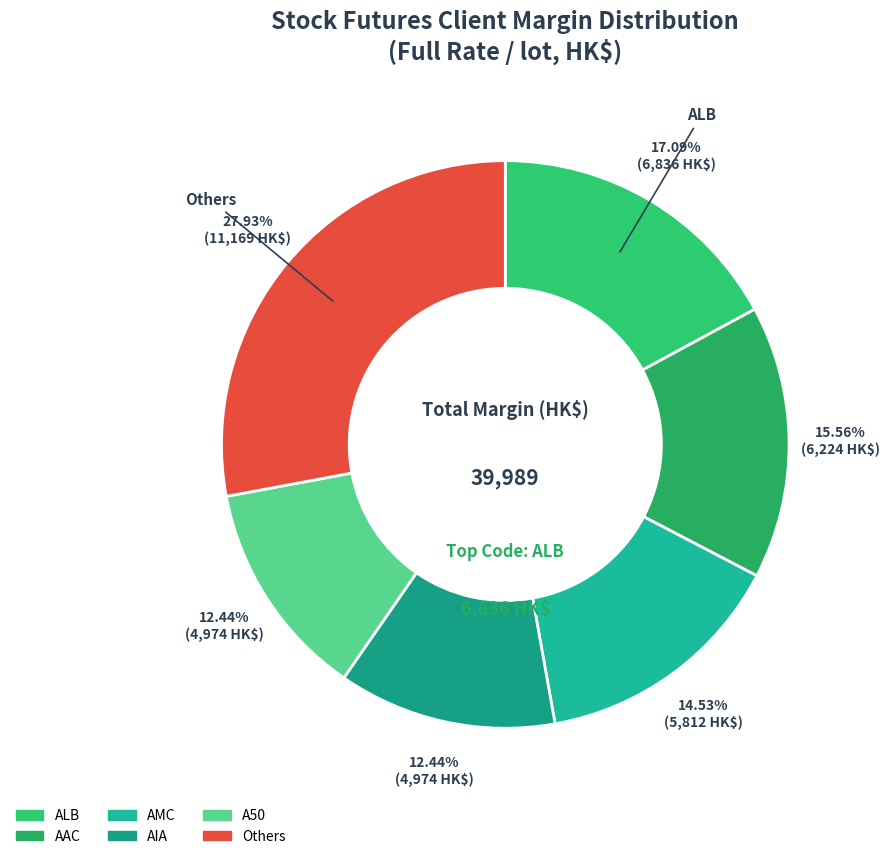

To the nearest percent, what is the difference between the largest and smallest slice percentages?

15%